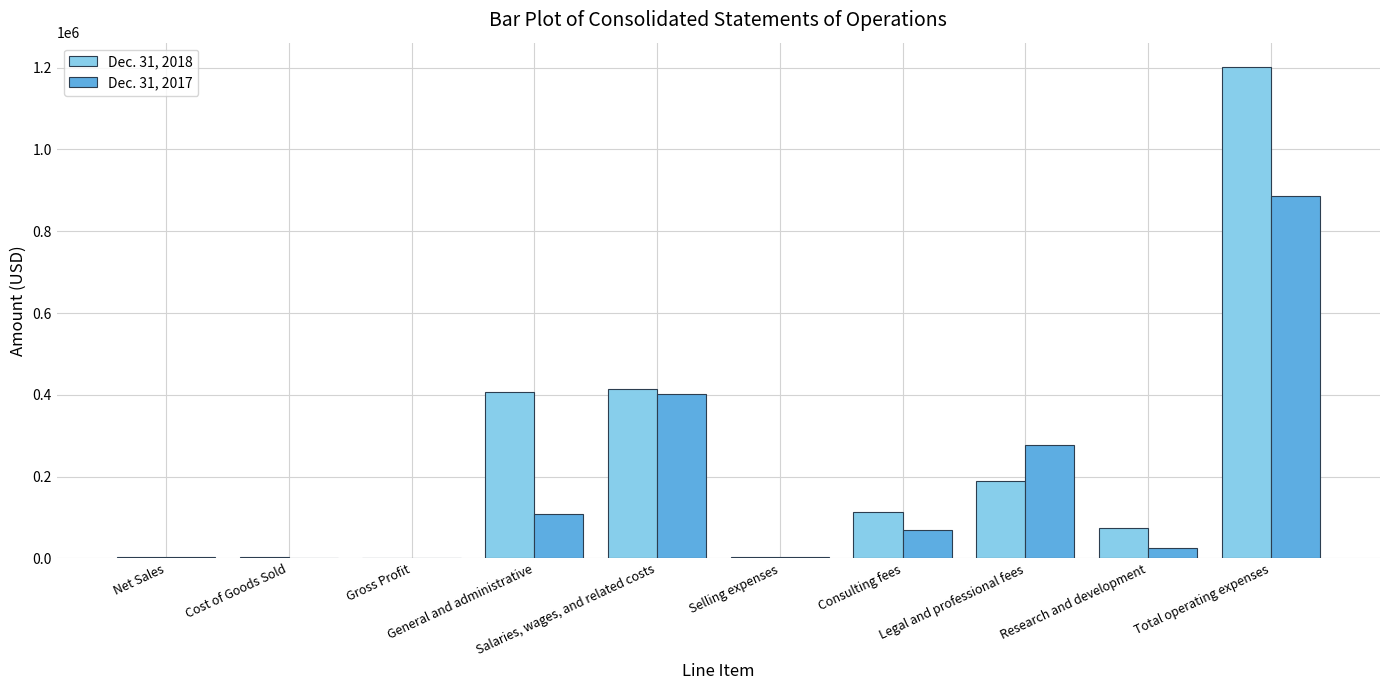

What is the maximum value shown in the chart?

1201136